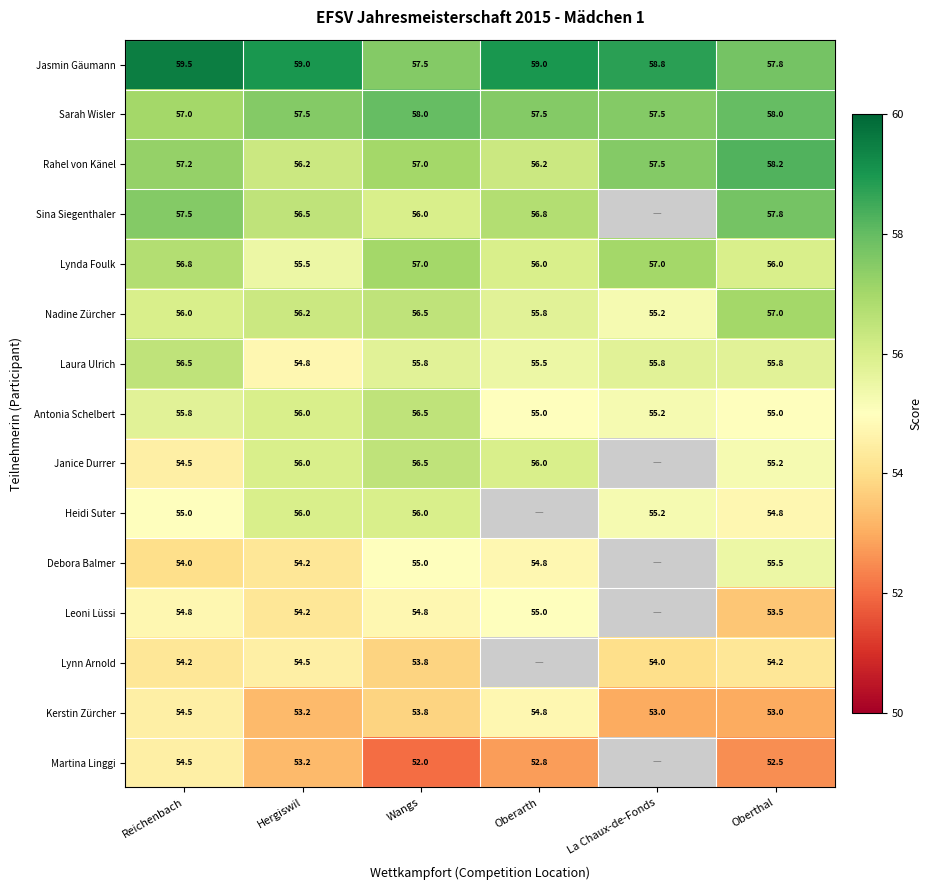

What is the minimum value for Sarah Wisler?

57.0